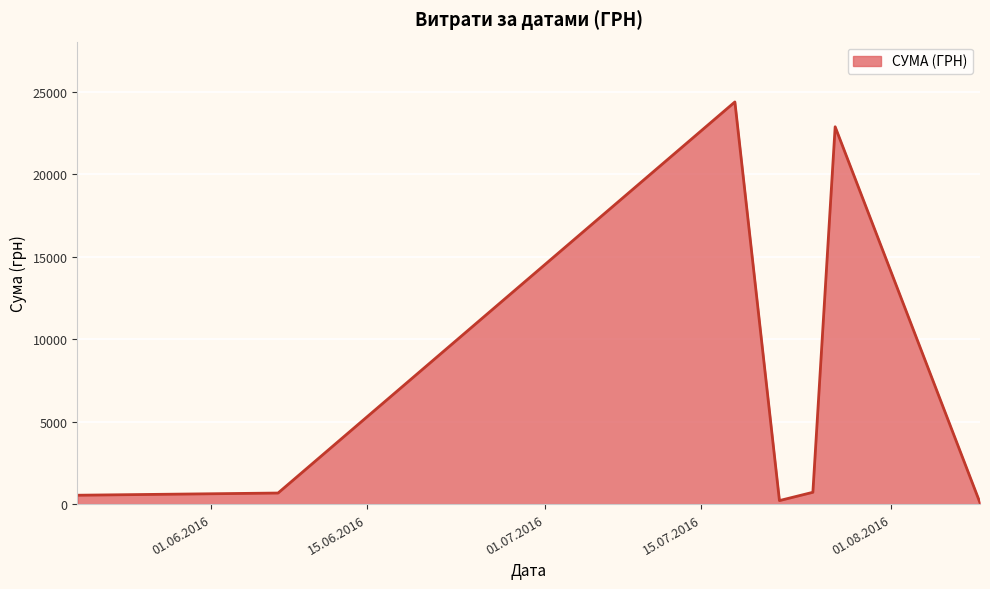

What is the difference between the second highest and second lowest values?

22651.4